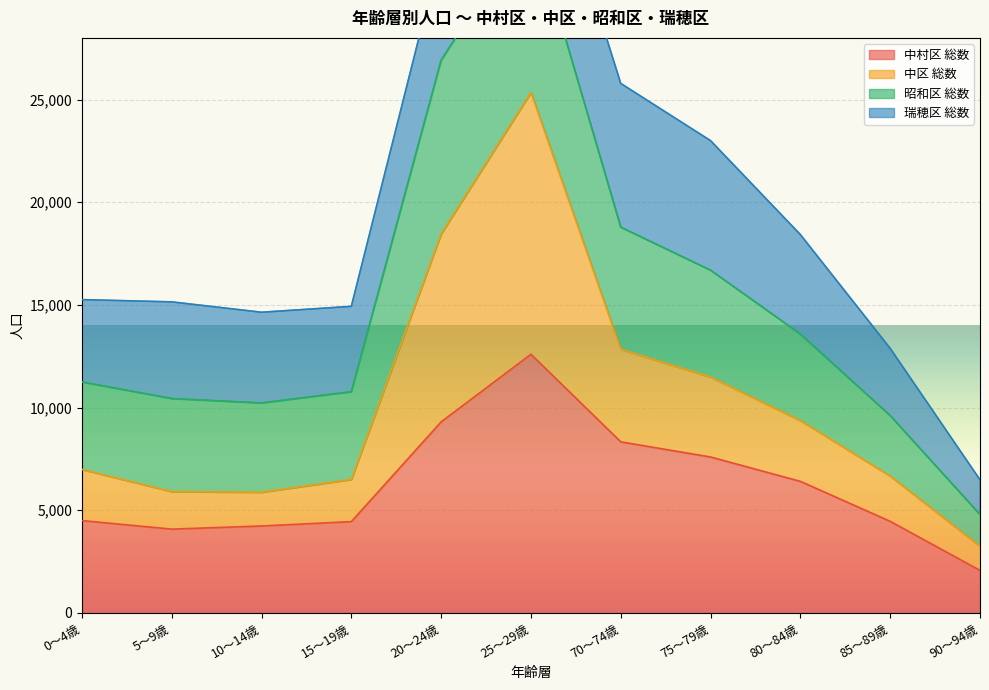

Which series has the largest range (max minus min)?

中区 総数